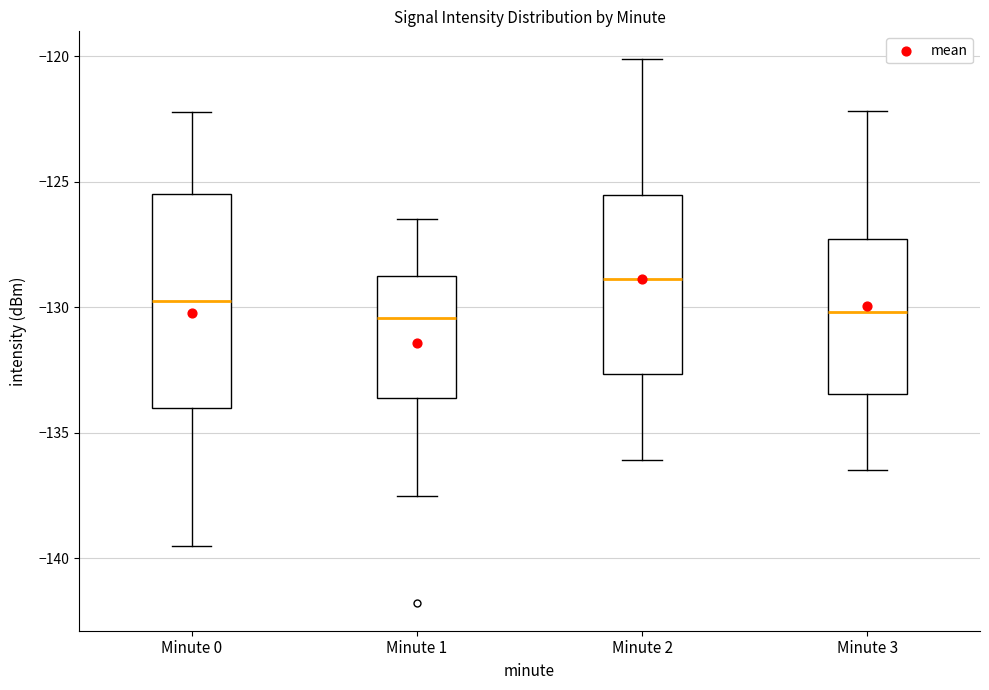

Reading left to right, transcribe this box plot: for each box, give where its median line is, the range the box spans, and where its two whiskers end, as read against the y-axis. The values are not printed on the chart, so give them approximately, as read against the axis.

Minute 0: median -130.0, box -134.0 to -125.5, whiskers -139.5 to -122.0
Minute 1: median -130.5, box -133.5 to -128.5, whiskers -137.5 to -126.5
Minute 2: median -129.0, box -132.5 to -125.5, whiskers -136.0 to -120.0
Minute 3: median -130.0, box -133.5 to -127.5, whiskers -136.5 to -122.0